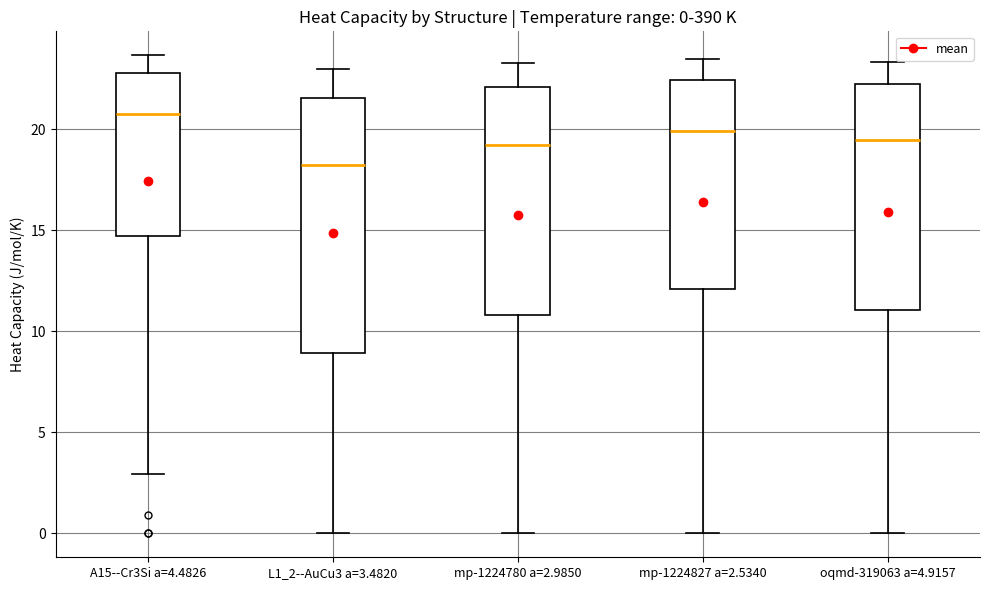

Which box has the highest median line?

A15--Cr3Si a=4.4826